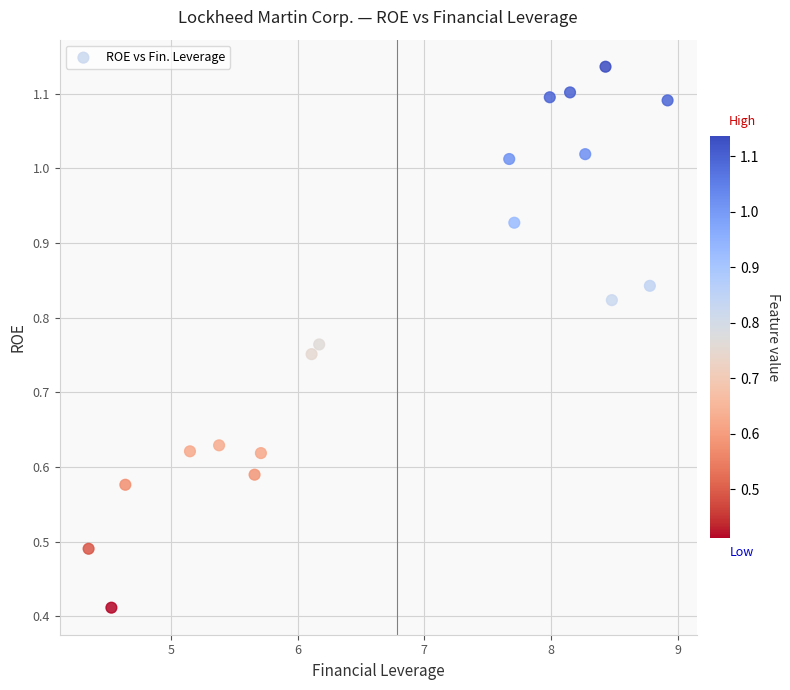

What is the range of Y values (max minus min)?

0.7